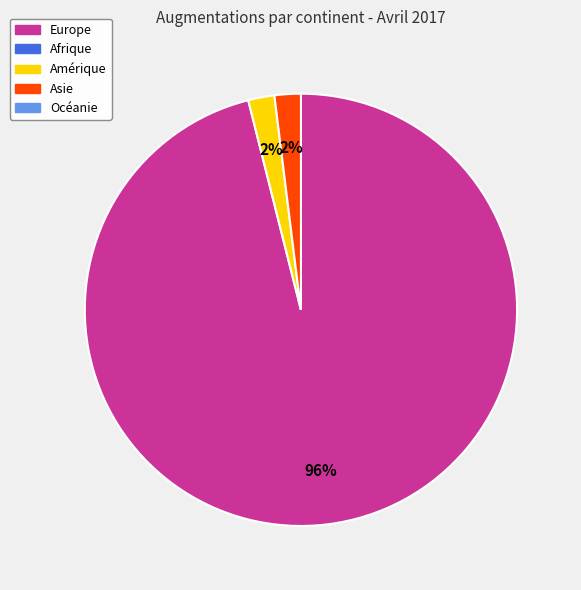

To the nearest percent, what is the difference between the largest and smallest slice percentages?

94%